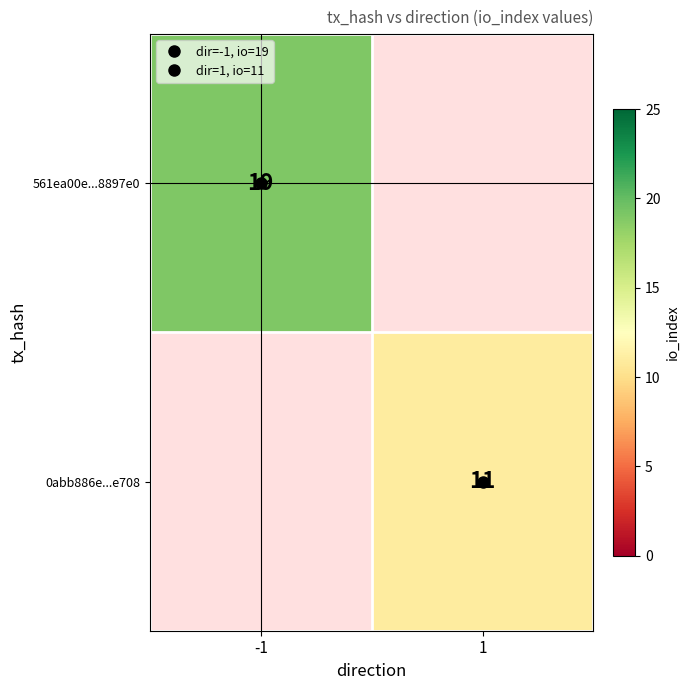

At -1, list the series in order from smallest to largest.

0abb886e...e708, 561ea00e...8897e0